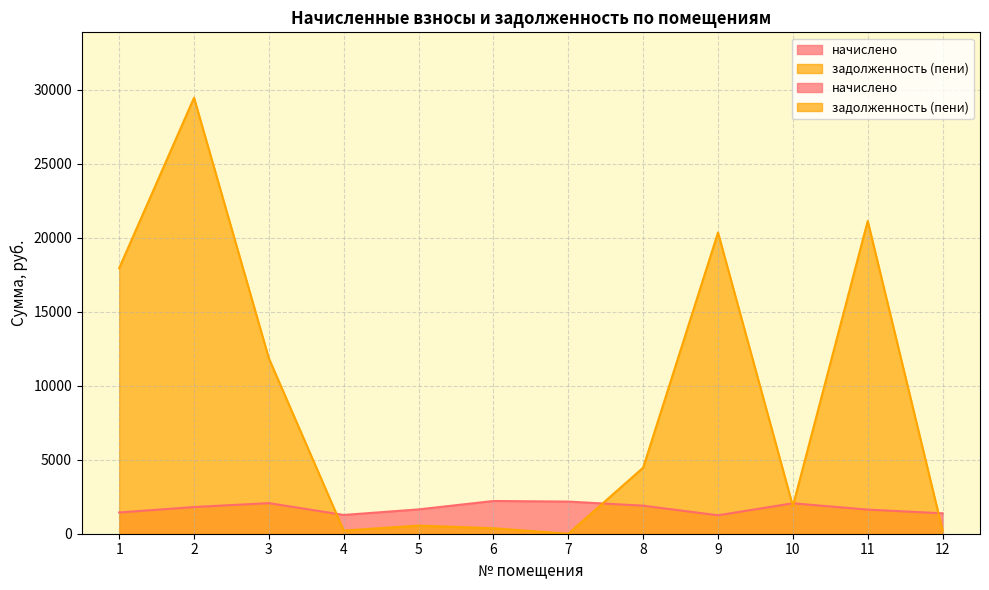

True or false: задолженность (пени) has a value of 230.0 at 12.

True